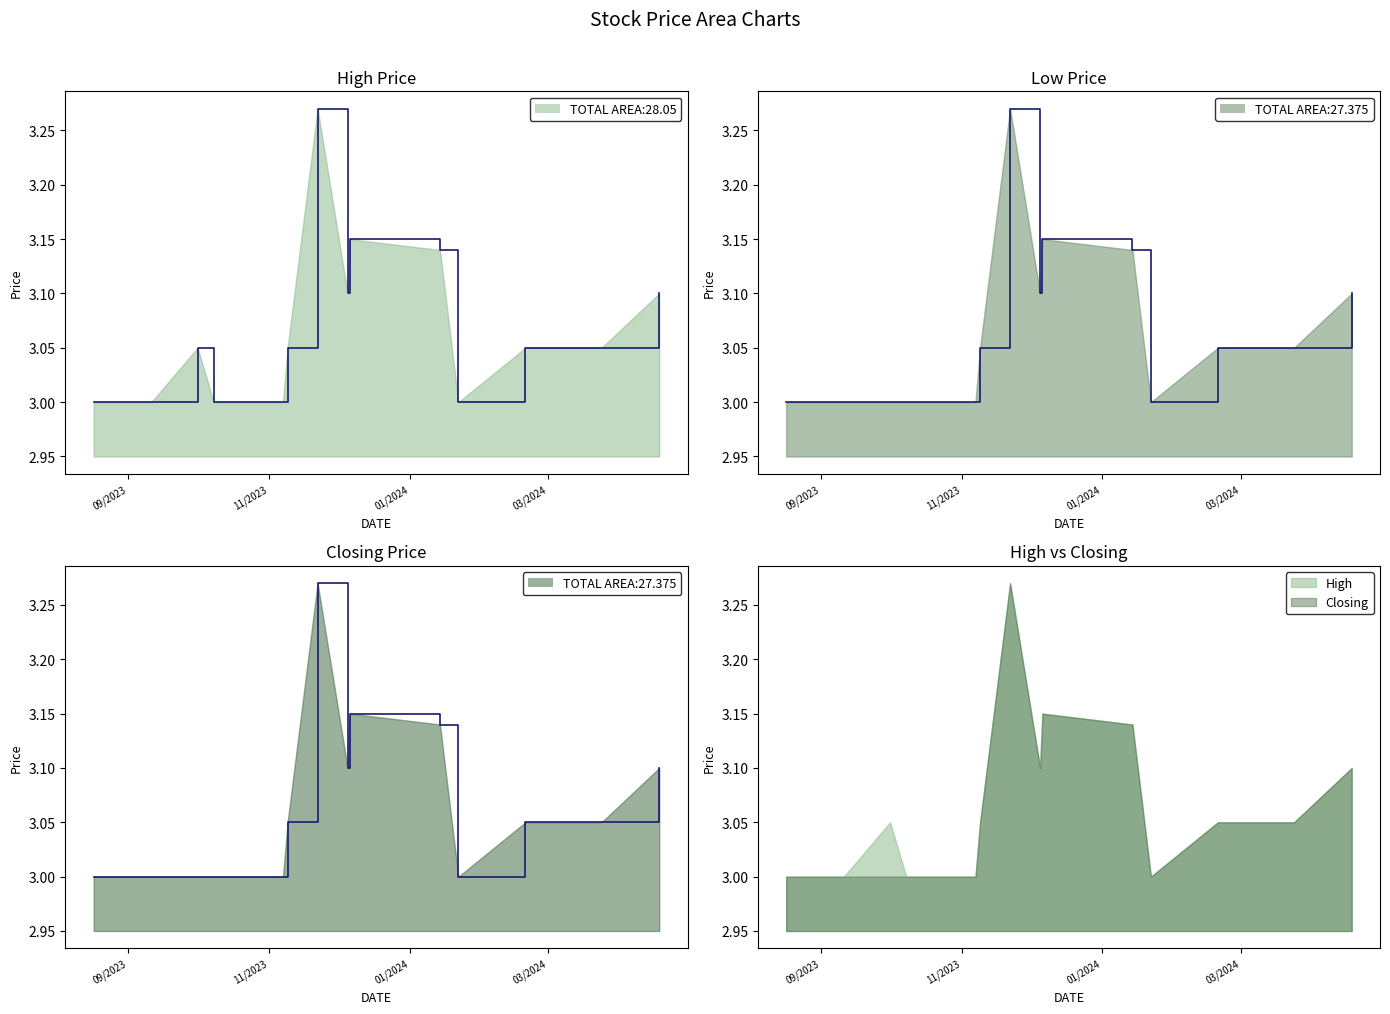

What is the difference between the maximum and second lowest values in the Closing line series?

0.3